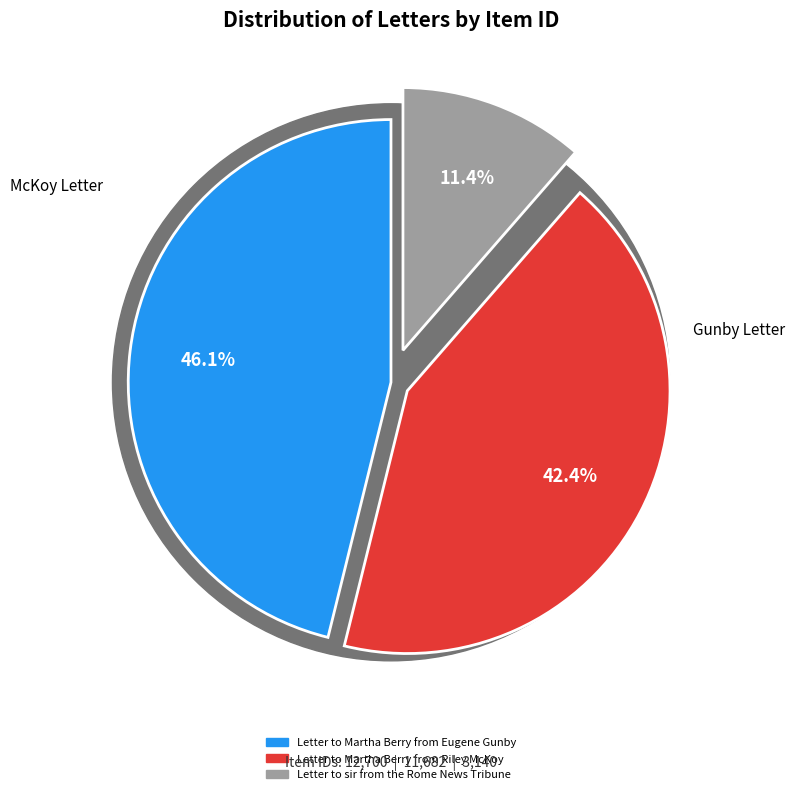

Does Letter to Martha Berry from Riley McKoy account for over 50% of the chart?

No